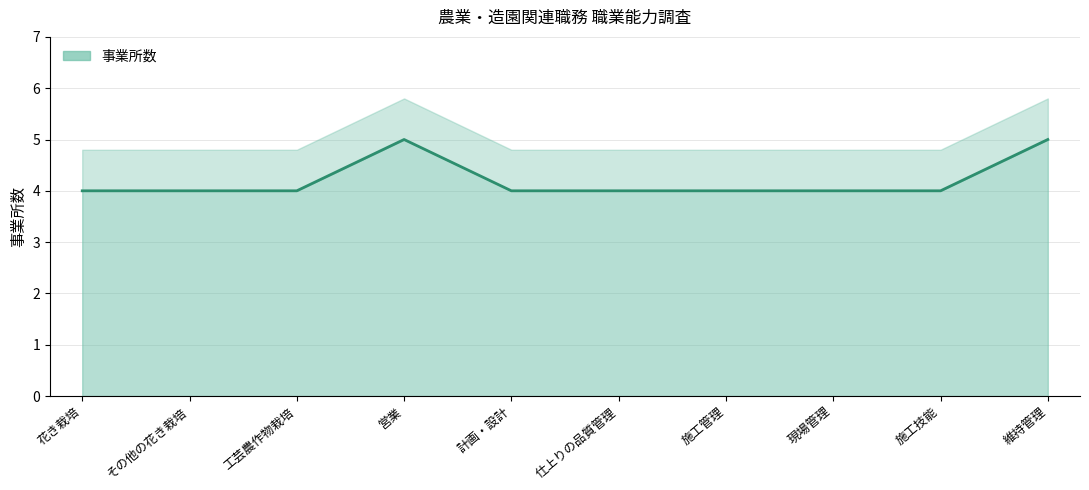

The value at その他の花き栽培 is 1. True or false?

False